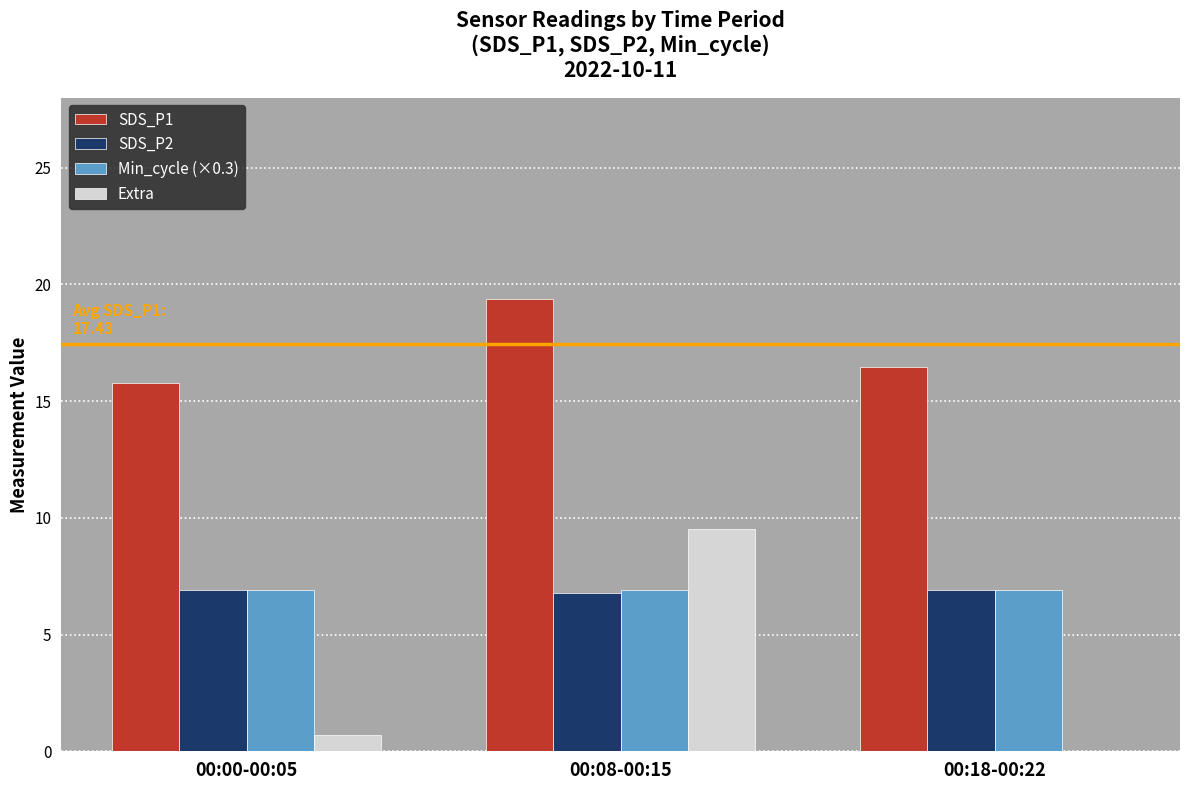

True or false: Extra has a value of 0.7 at 00:00-00:05.

True